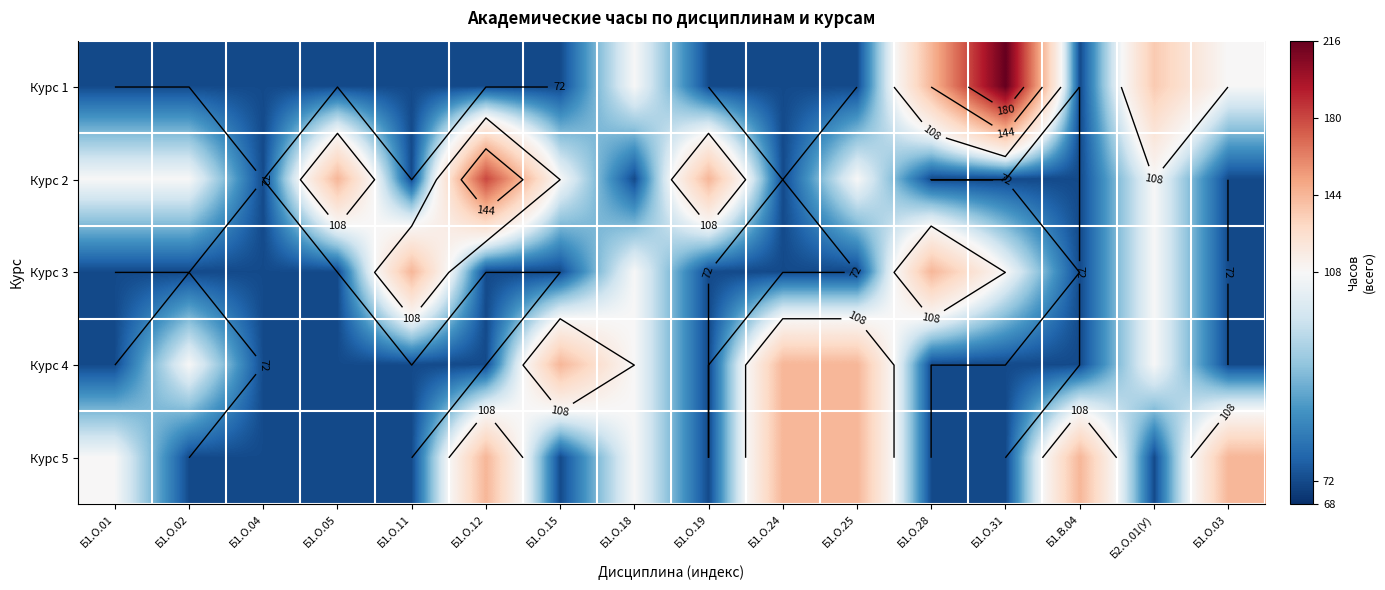

Which series has the largest range (max minus min)?

Курс 1